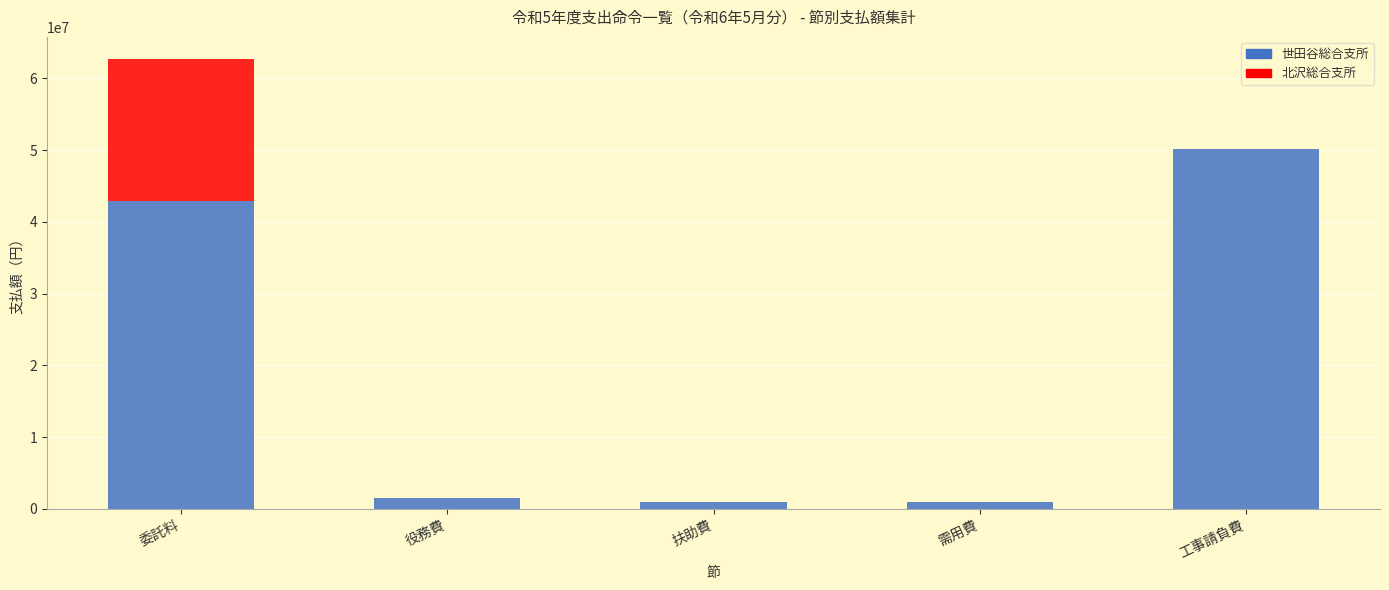

At which category is the sum across all series the highest?

委託料